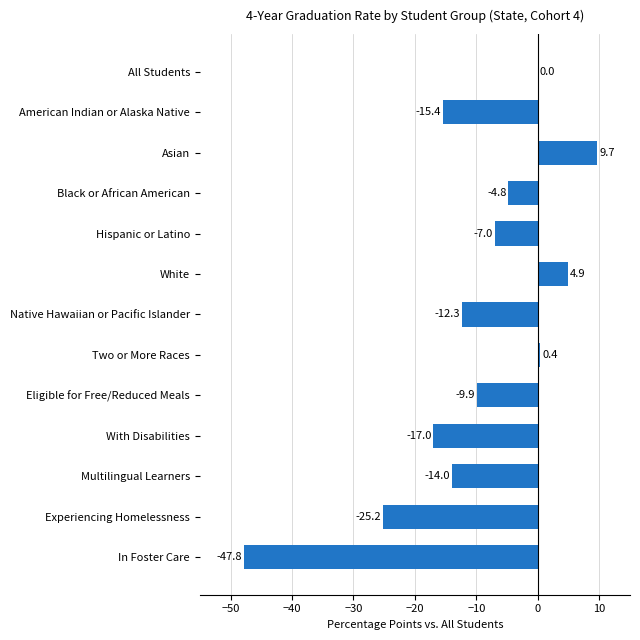

What is the approximate value at Two or More Races?

0.4